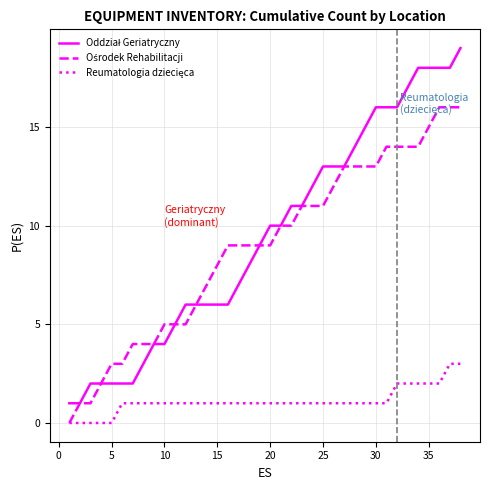

What is the greatest value displayed?

19